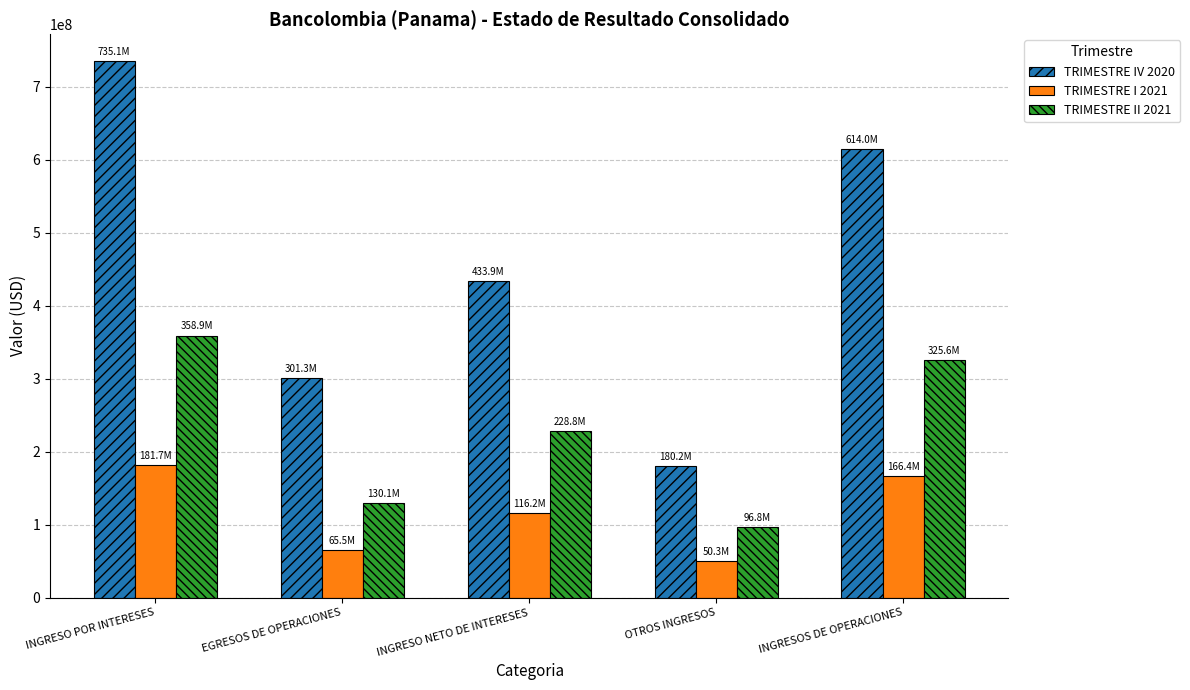

Are the bars horizontal?

No